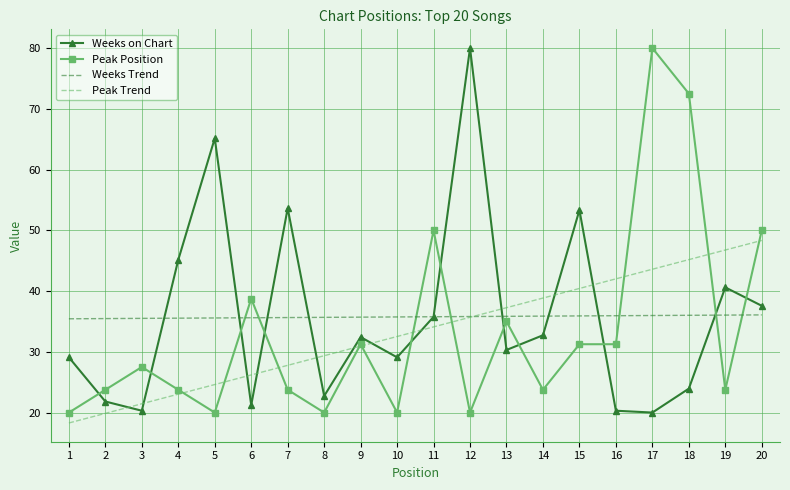

Which series changed the most between 5 and 16?

Weeks on Chart